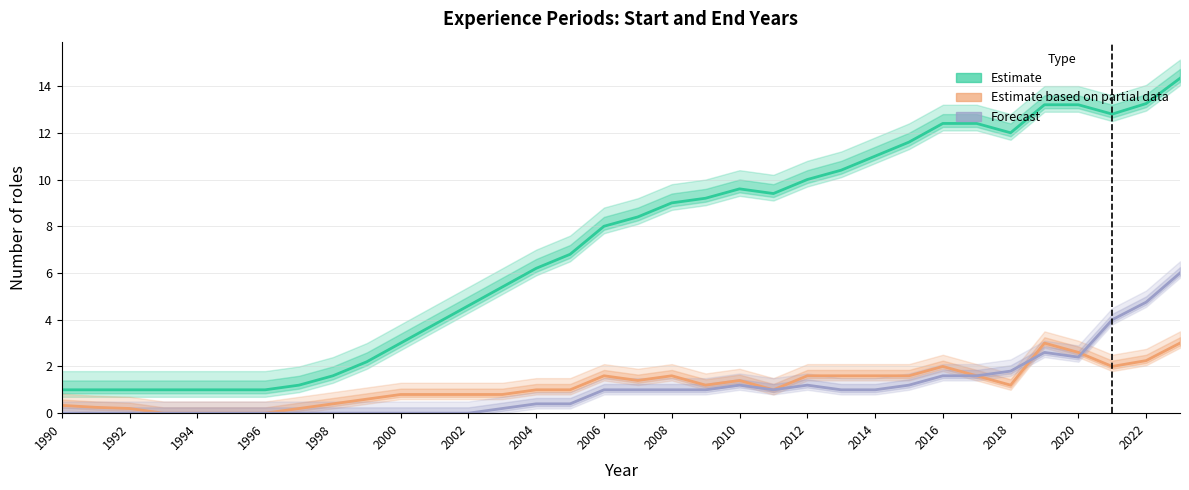

The Forecast (ends) series shows 1.5 at 2014. True or false?

False